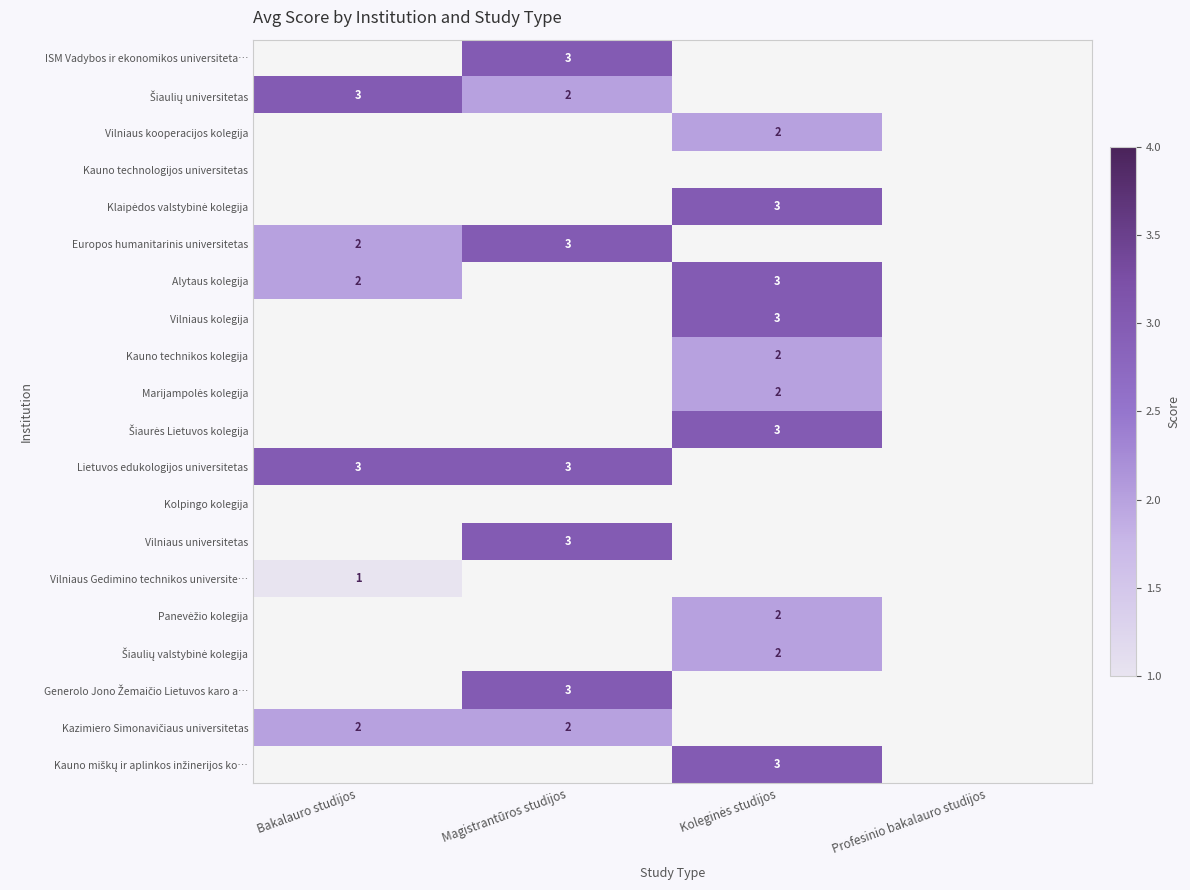

The Vilniaus universitetas series shows 2 at Magistrantūros studijos. True or false?

False